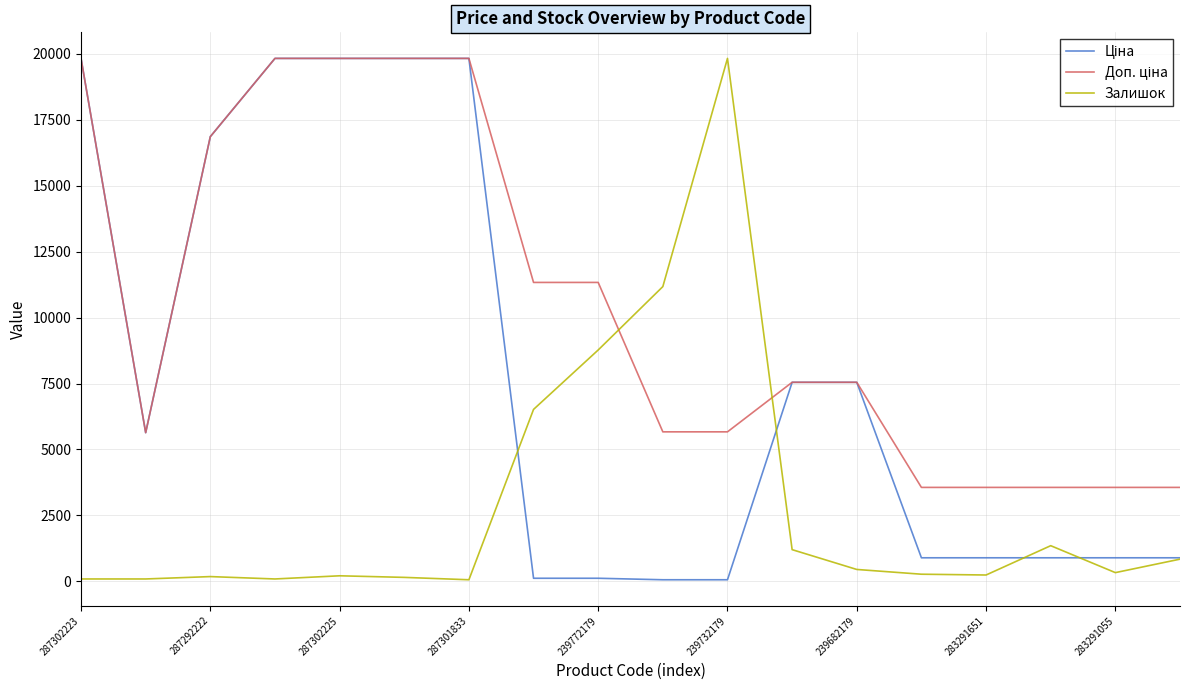

What is the greatest value displayed?

19831.1